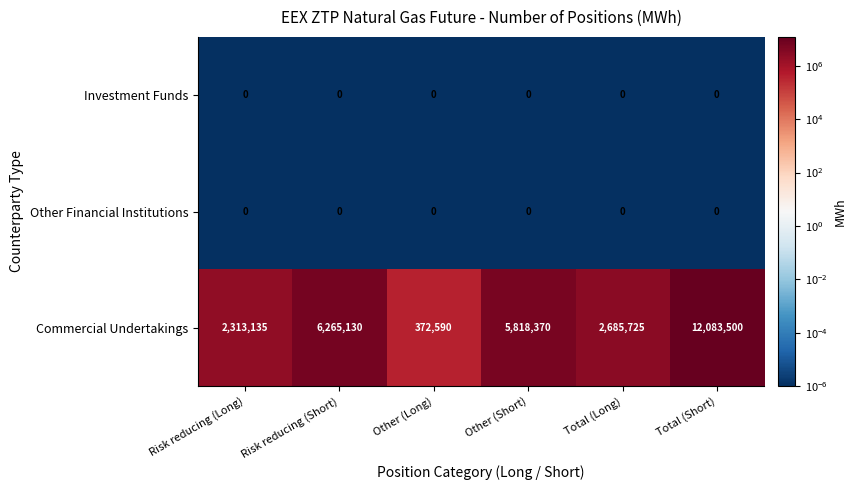

Which series has the widest spread of values?

Commercial Undertakings